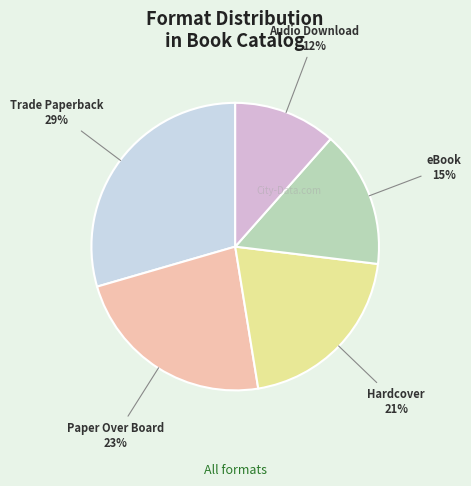

Is there any slice that represents more than half of the pie?

No